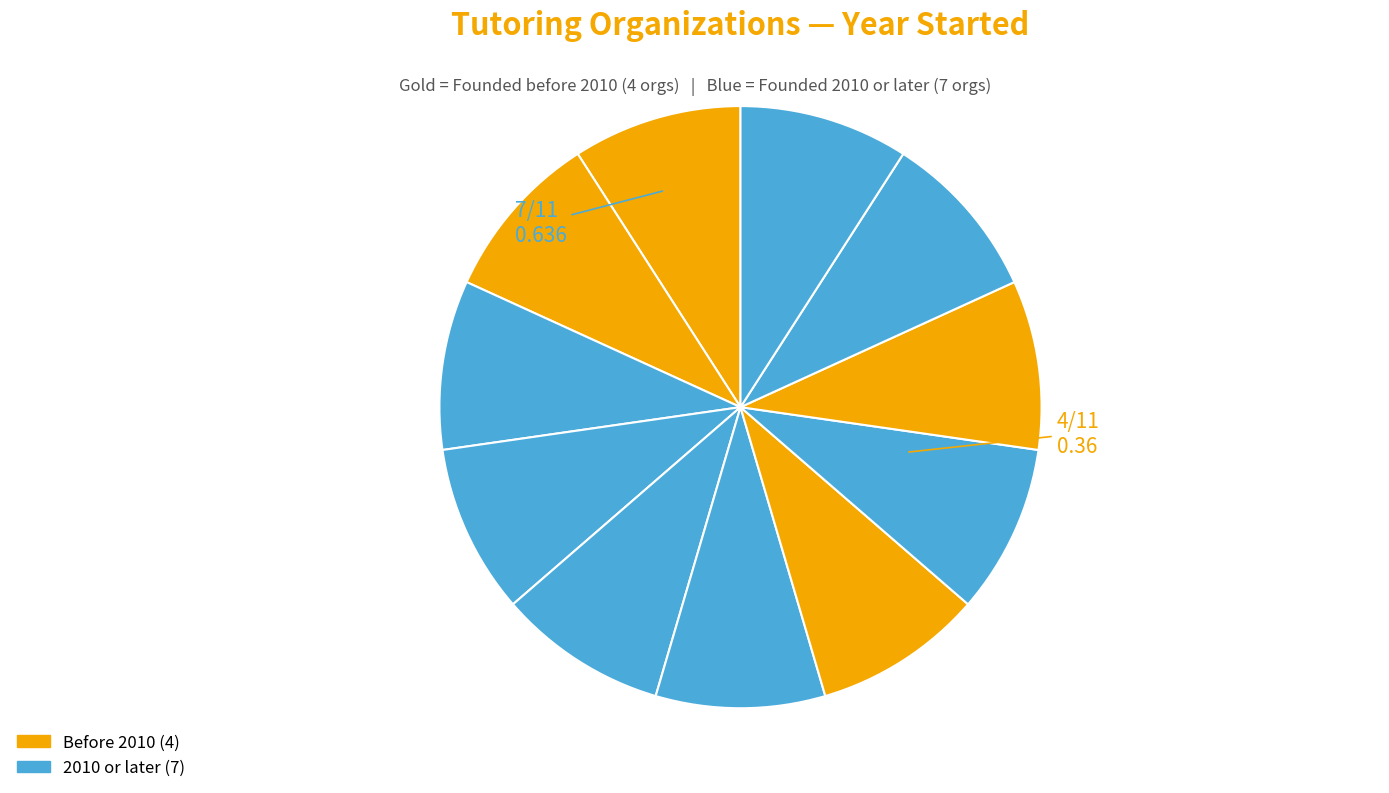

Count the number of slices in the pie.

11